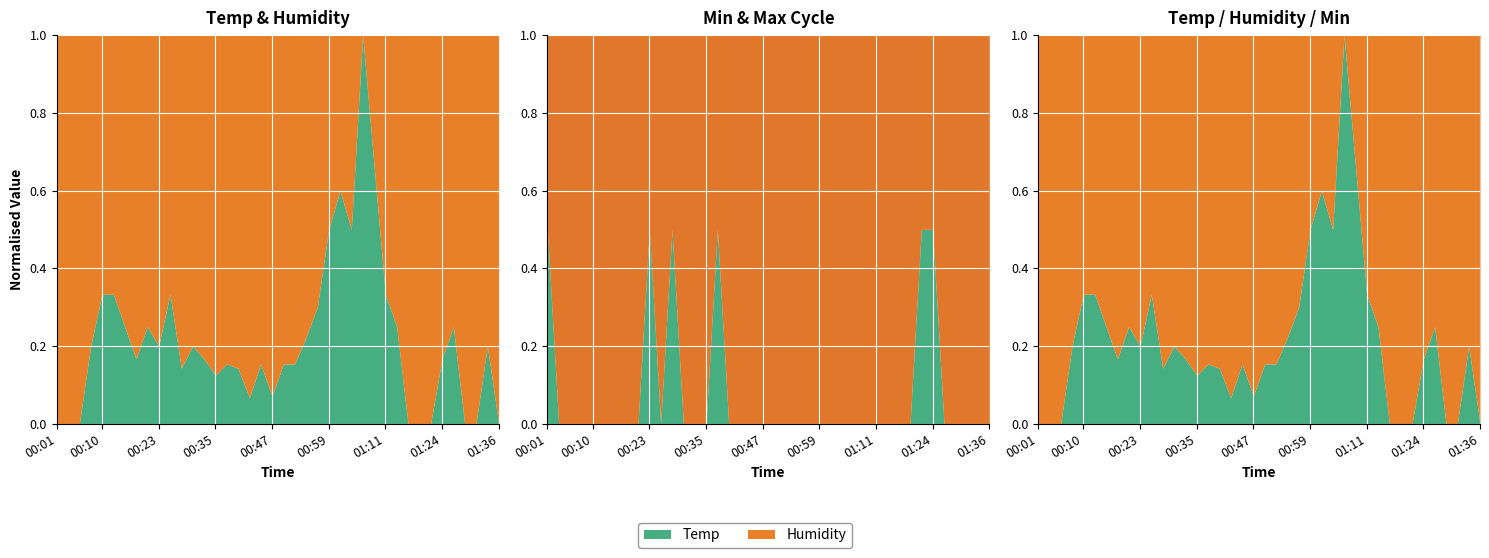

Between 00:25 and 01:02, which is larger?

01:02